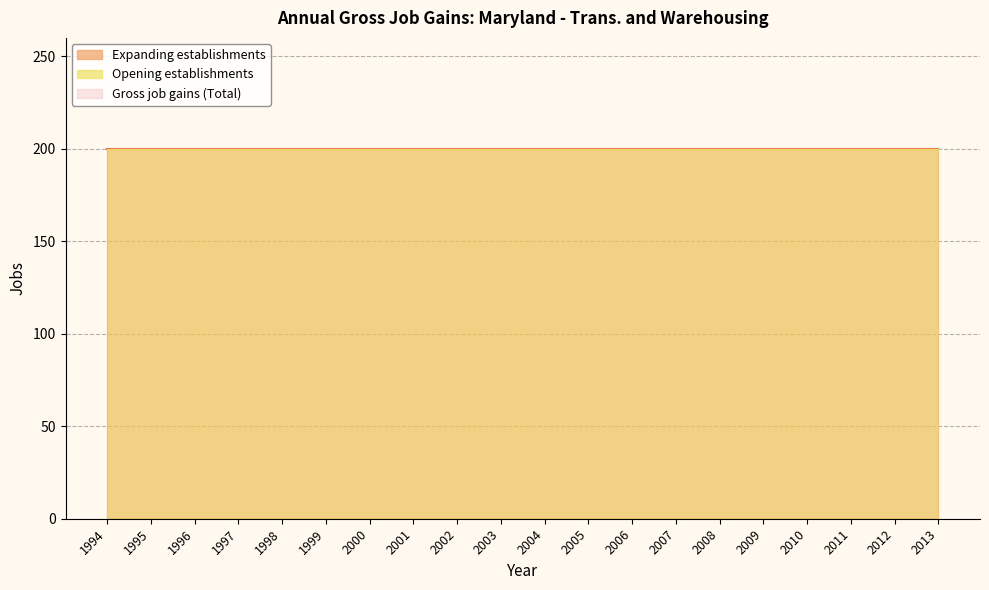

At which category is the sum across all series the highest?

1994